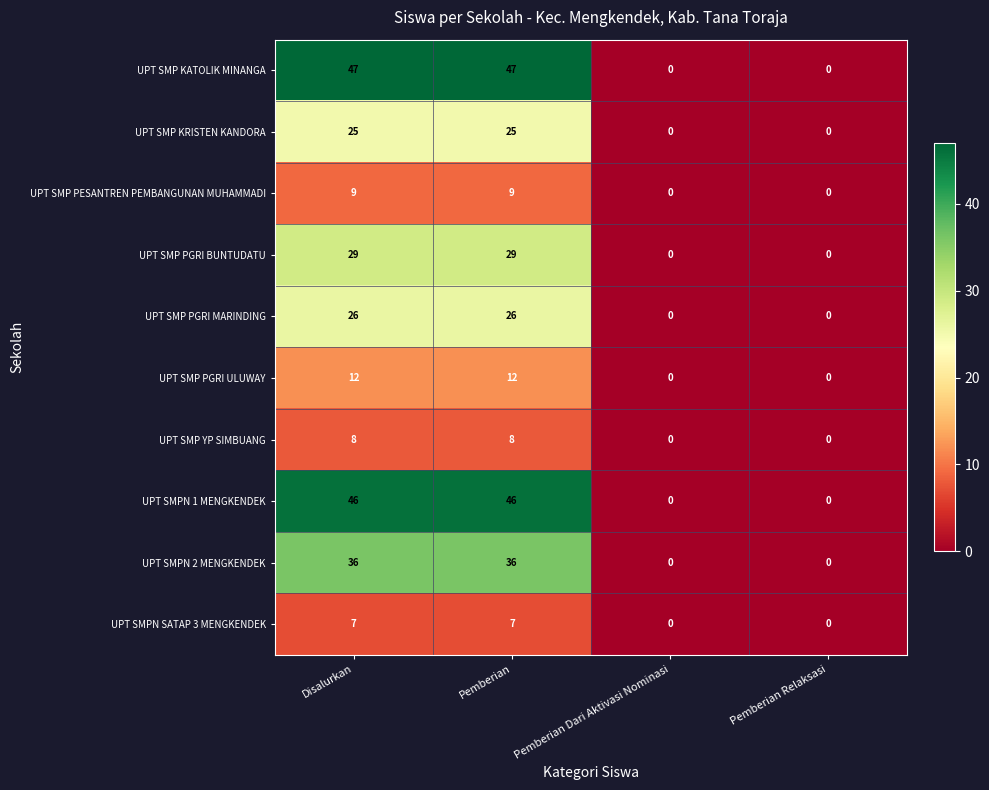

Which series has the largest range (max minus min)?

UPT SMP KATOLIK MINANGA